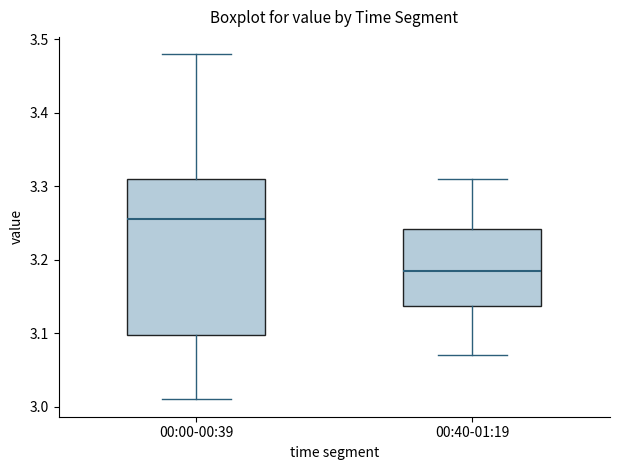

Reading left to right, transcribe this box plot: for each box, give where its median line is, the range the box spans, and where its two whiskers end, as read against the y-axis. The values are not printed on the chart, so give them approximately, as read against the axis.

00:00-00:39: median 3.26, box 3.10 to 3.31, whiskers 3.01 to 3.48
00:40-01:19: median 3.19, box 3.14 to 3.24, whiskers 3.07 to 3.31